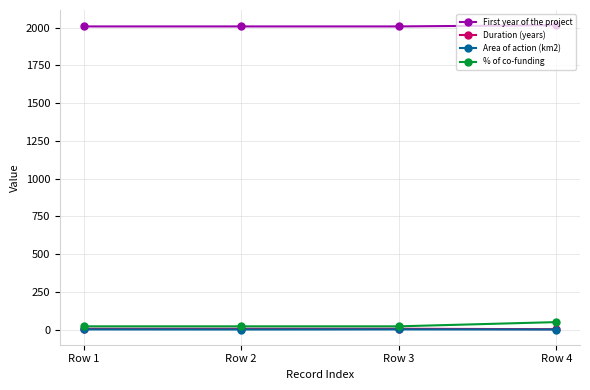

What is the minimum value shown in the chart?

1.0